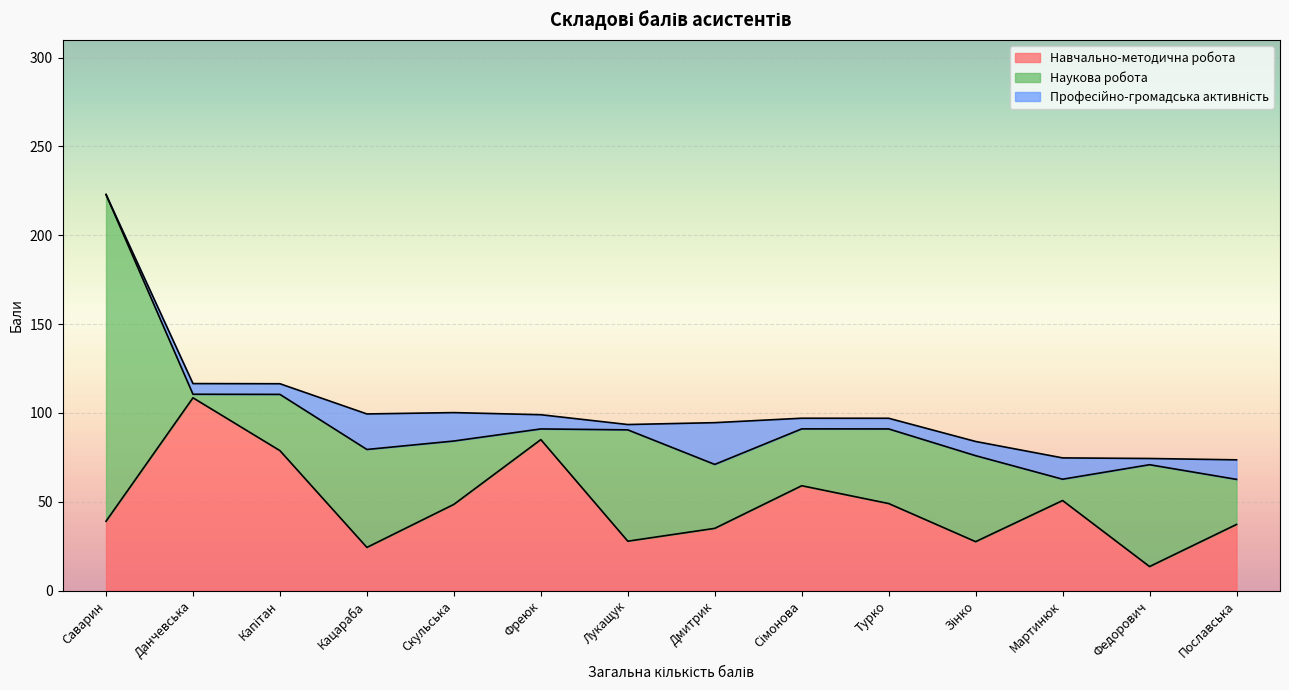

List the series in order of their peak value, highest first.

Наукова робота, Навчально-методична робота, Професійно-громадська активність